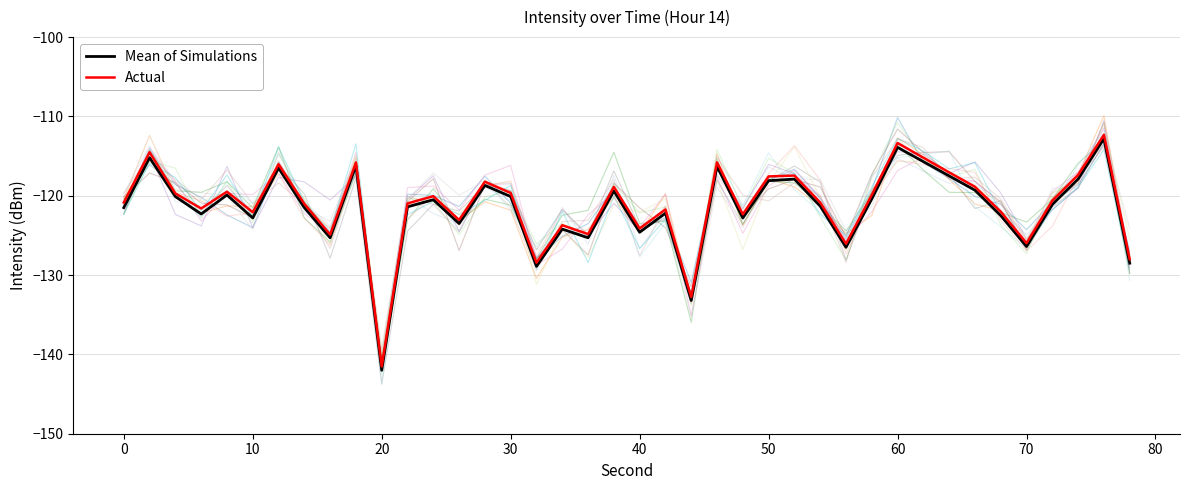

How many values in the Mean of Simulations series exceed -121?

19